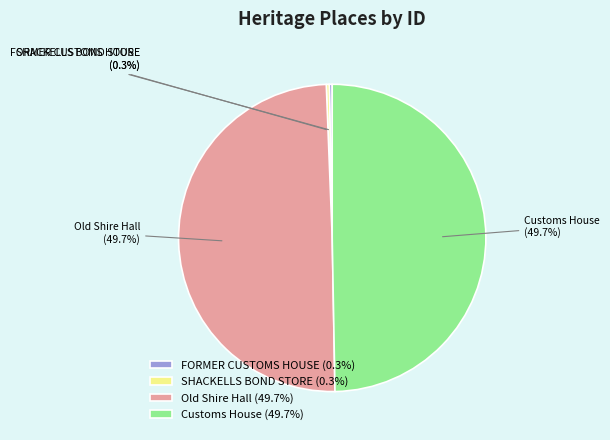

Combined, do SHACKELLS BOND STORE and FORMER CUSTOMS HOUSE account for over 50%?

No